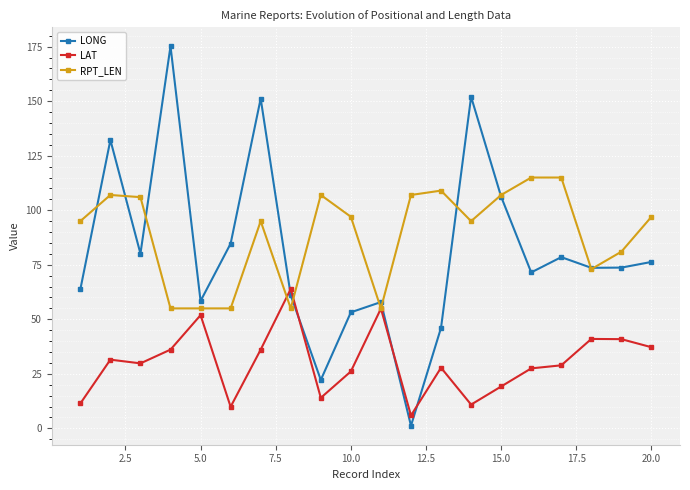

True or false: LAT and LONG cross at least once.

True